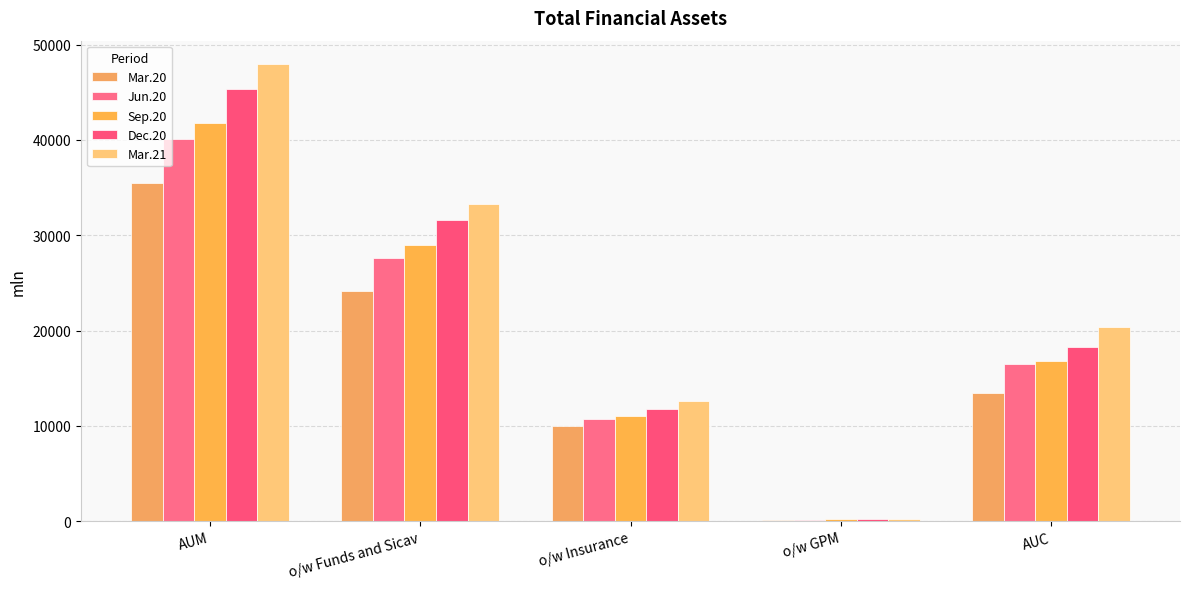

Are the bars horizontal?

No